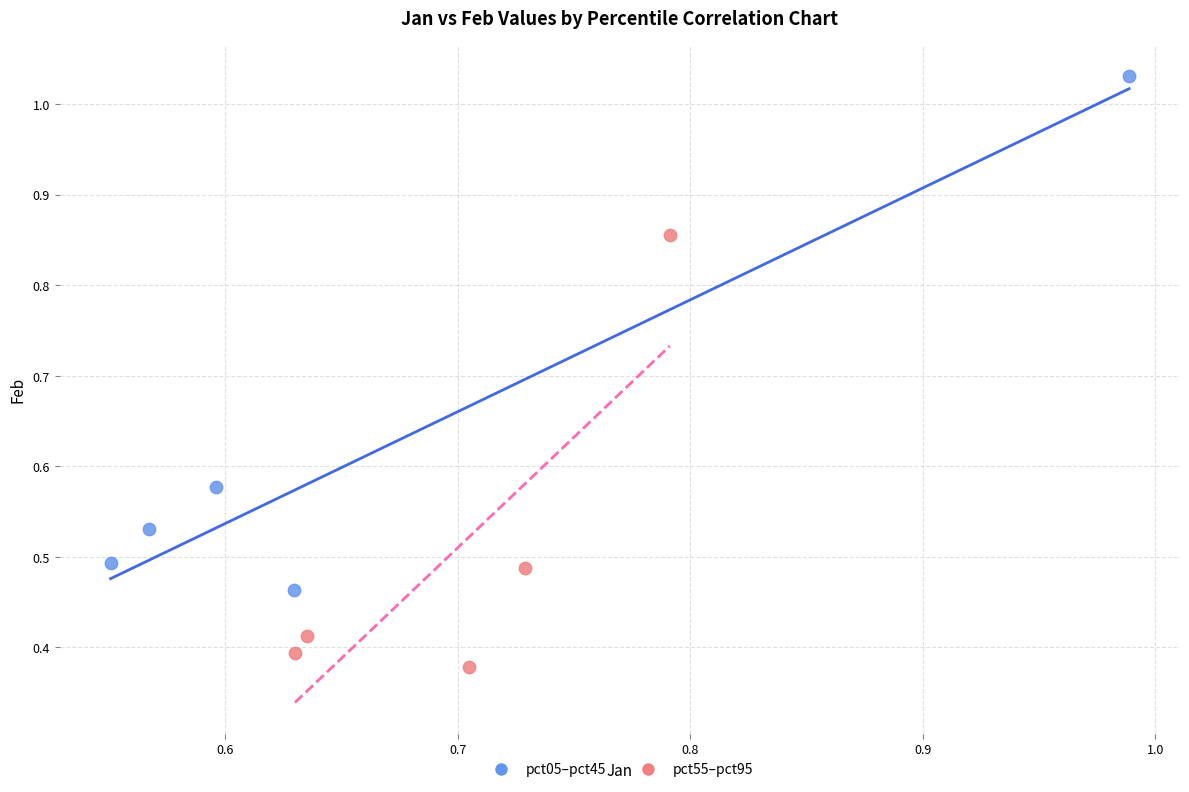

Which series contains the lowest Y value?

pct55–pct95